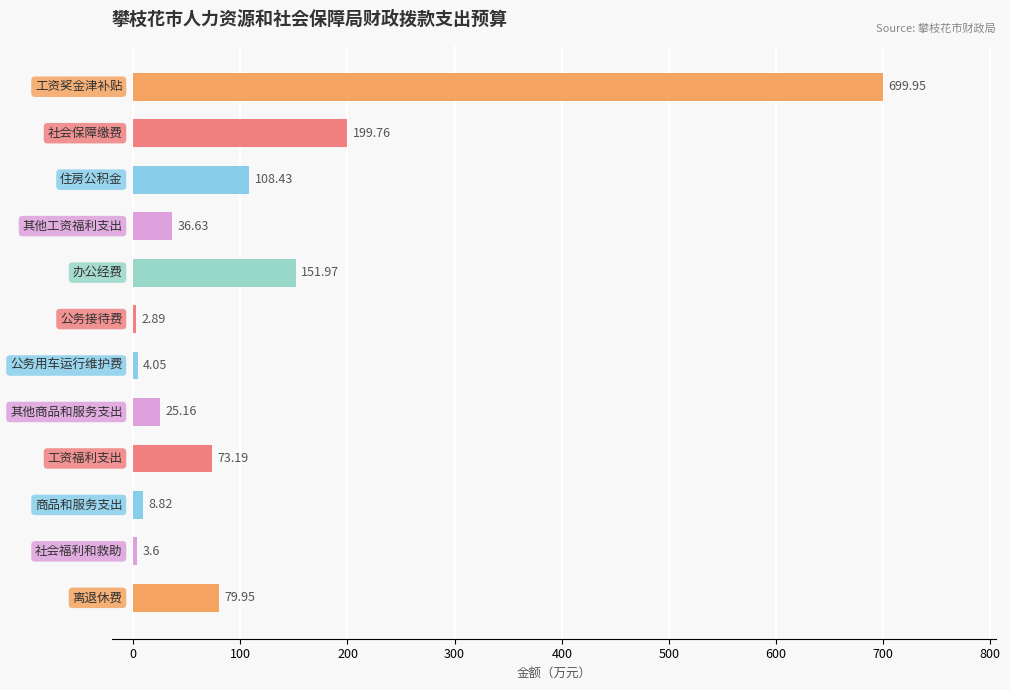

What is the average value?

116.2